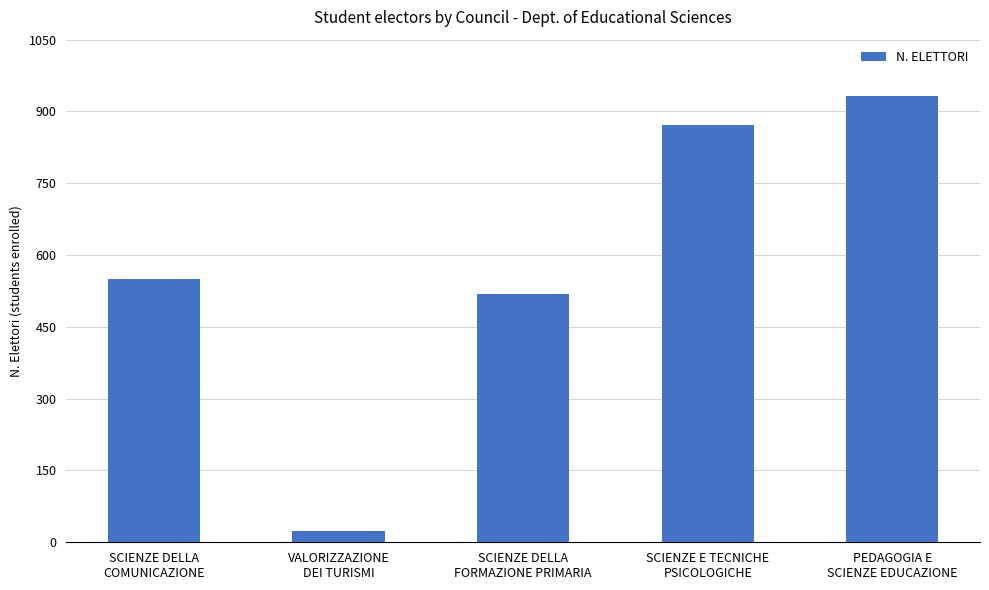

Where is the data nearest to the value 478?

SCIENZE DELLA
FORMAZIONE PRIMARIA